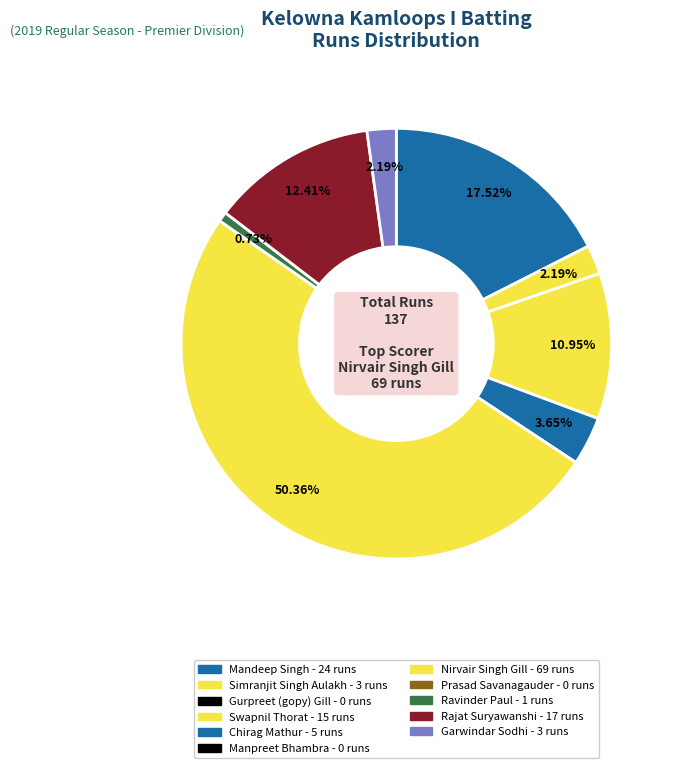

Rank the categories by value from highest to lowest.

Nirvair Singh Gill, Mandeep Singh, Rajat Suryawanshi, Swapnil Thorat, Chirag Mathur, Simranjit Singh Aulakh, Garwindar Sodhi, Ravinder Paul, Gurpreet (gopy) Gill, Manpreet Bhambra, Prasad Savanagauder